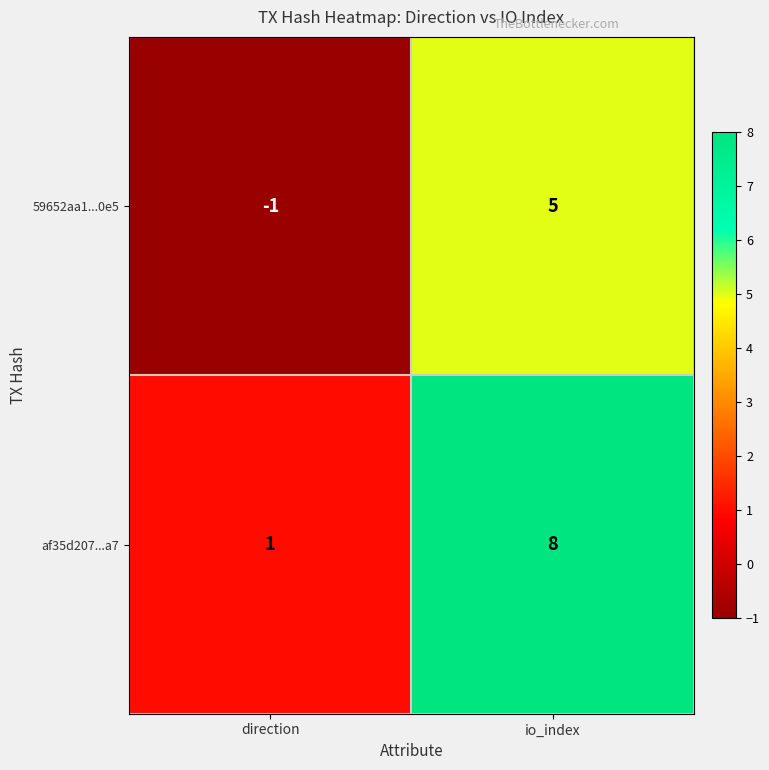

What is the greatest value displayed?

8